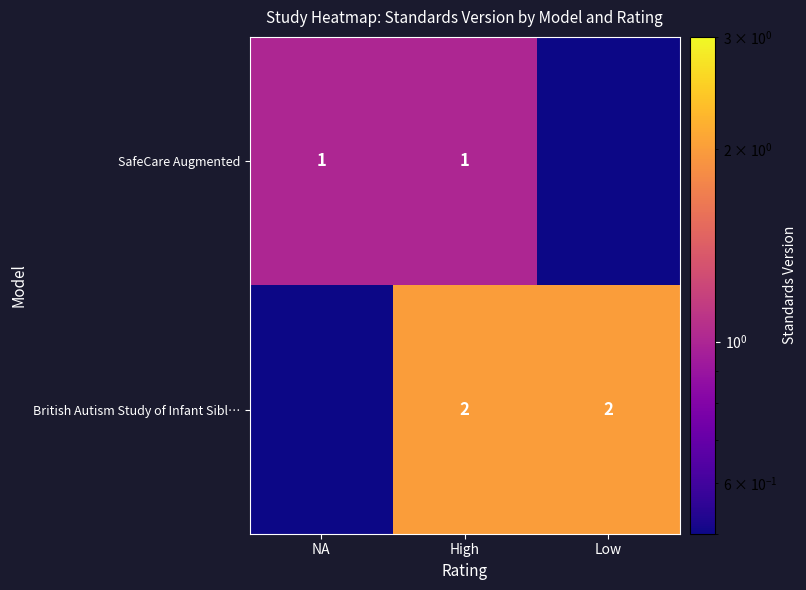

At which label does British Autism Study of Infant Sibl… reach its peak?

High